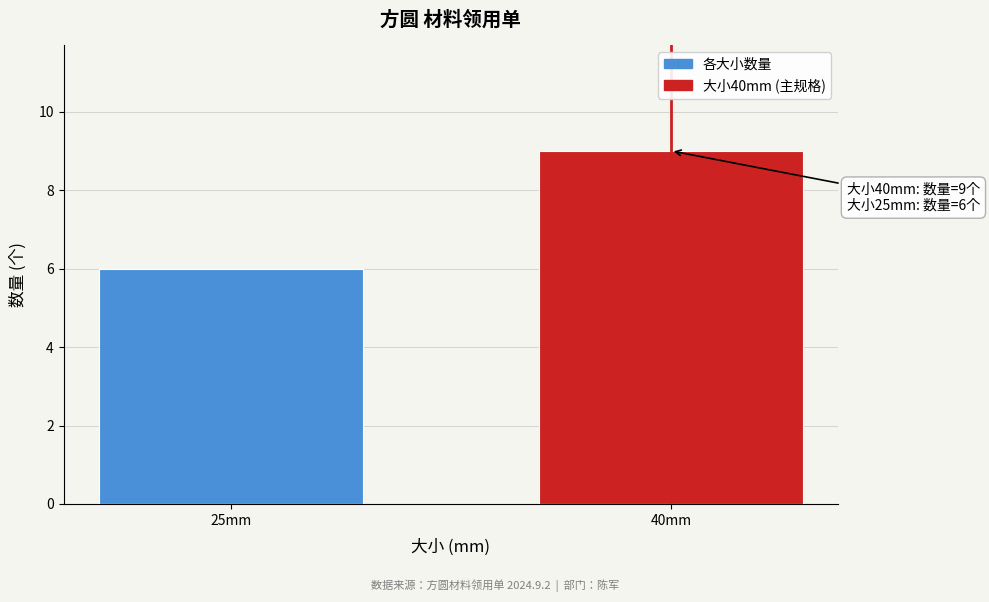

Reading right to left, what are all the values shown in this chart?

9	6